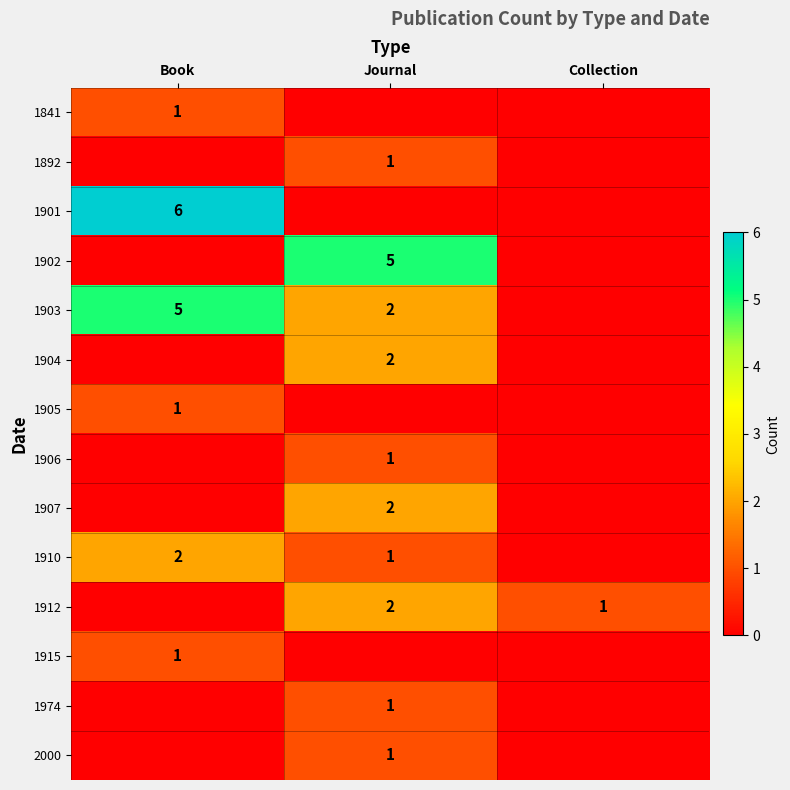

The 1904 series shows 2 at Journal. True or false?

True